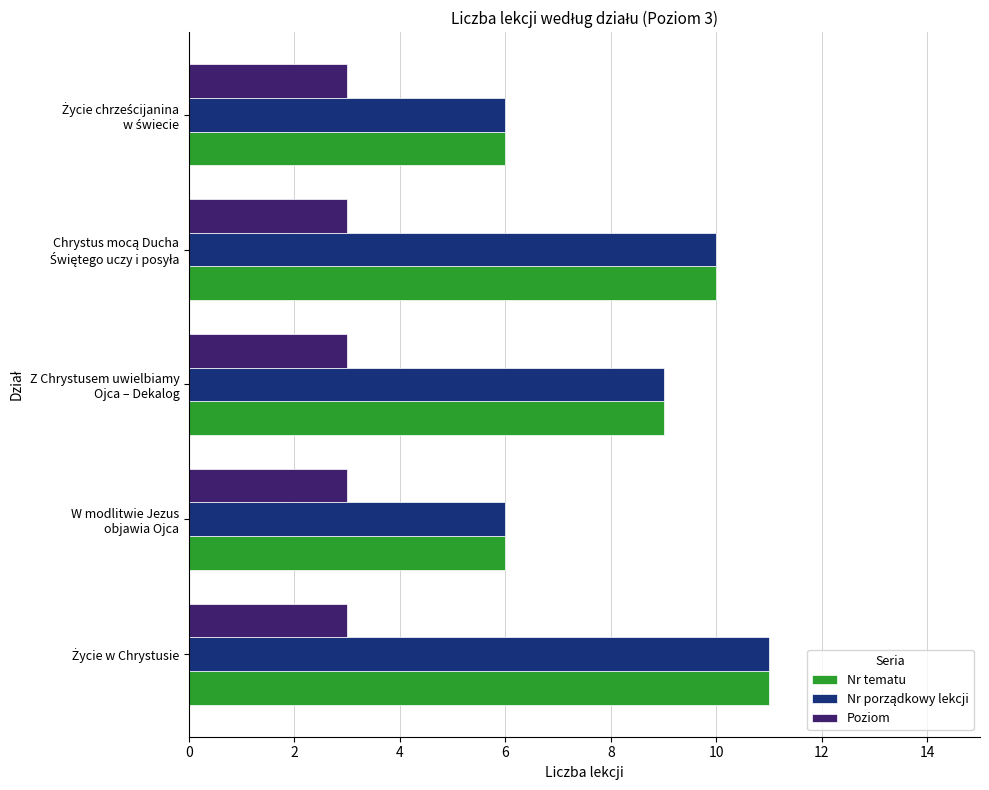

What is the lowest value of the Poziom series?

3